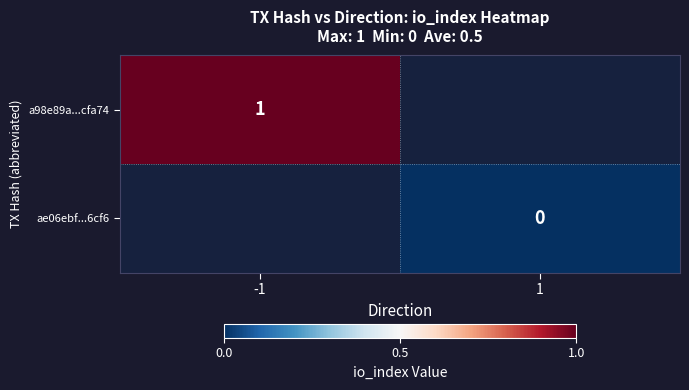

True or false: a98e89a...cfa74 has a value of 1 at -1.

True